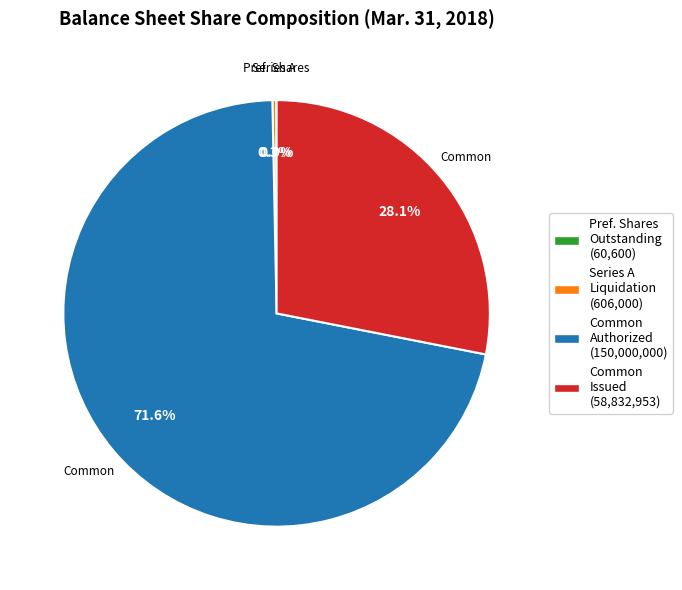

Is there a majority slice in this chart?

Yes